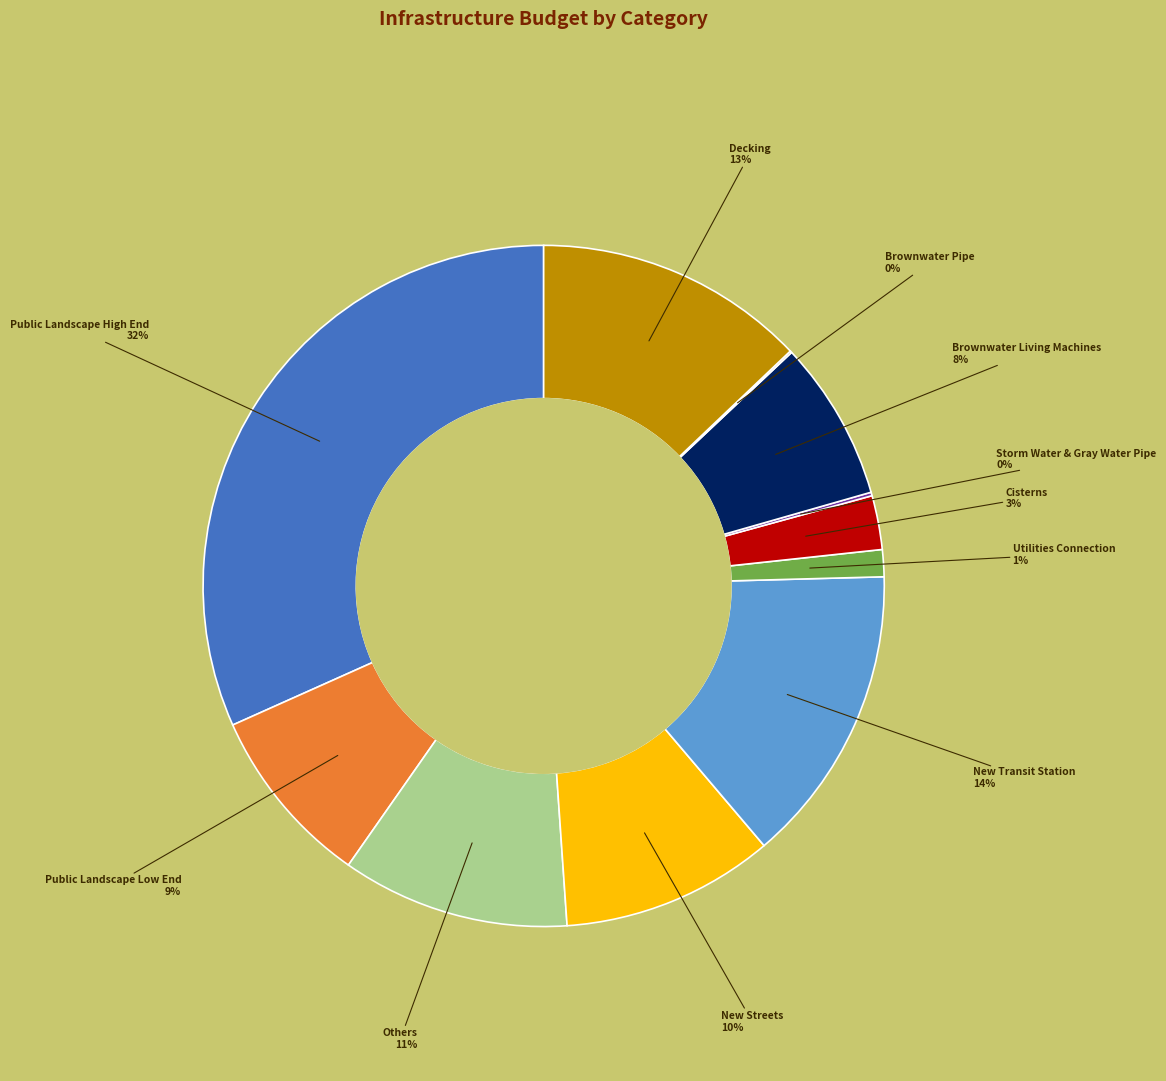

What is the largest slice in the pie chart?

Public Landscape High End